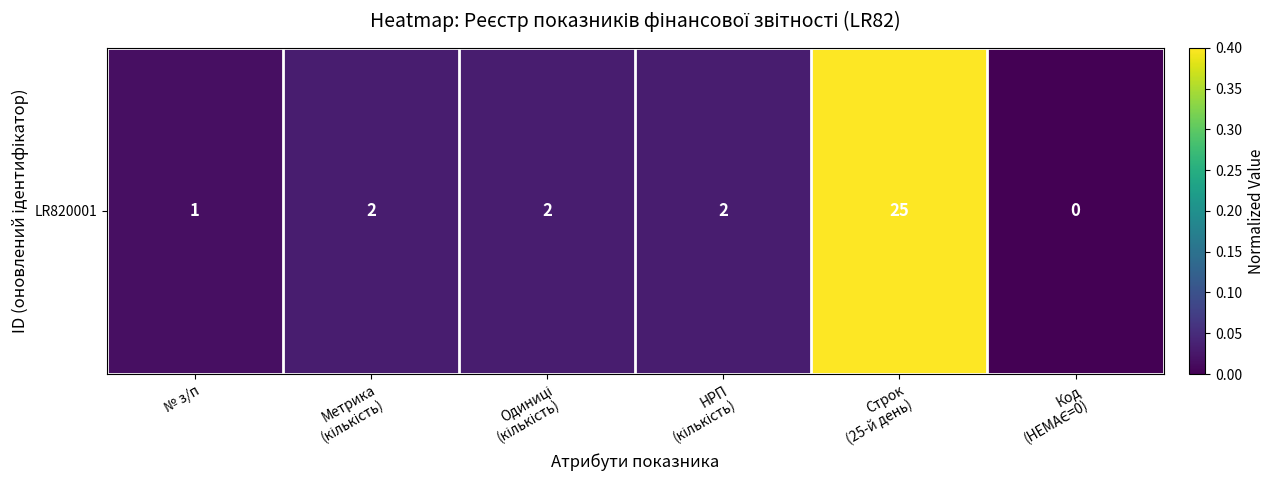

How many series are shown in this chart?

1